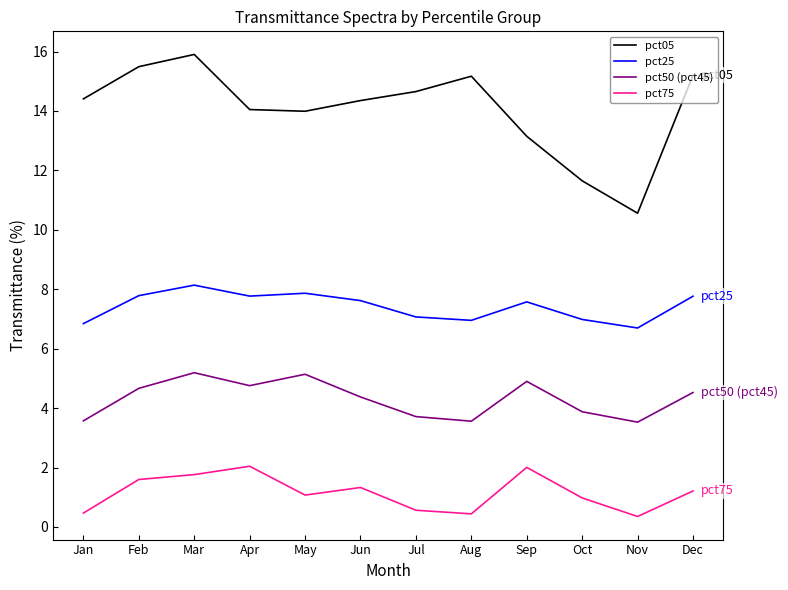

What is the lowest value of the pct25 series?

6.7